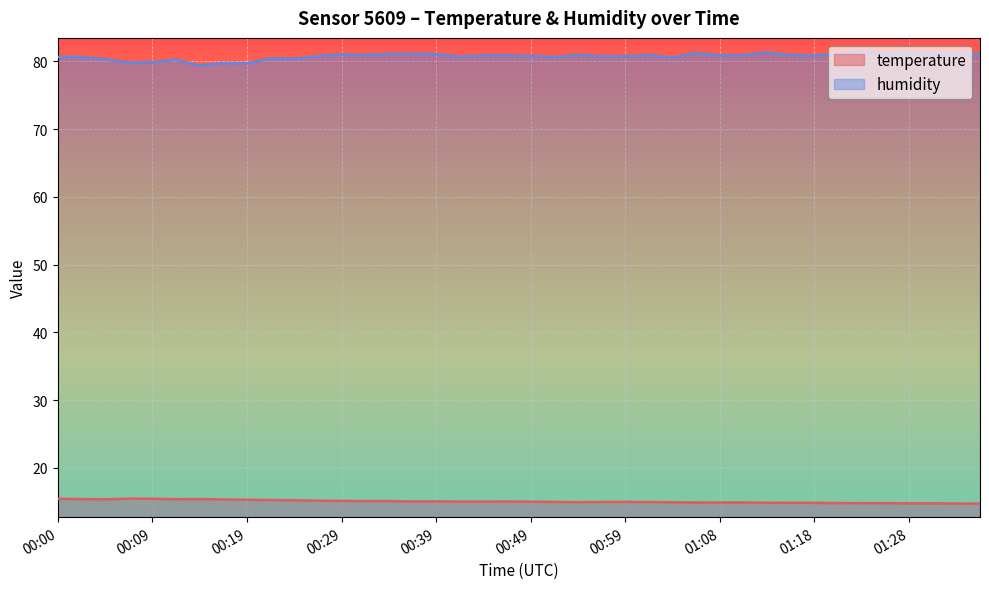

What is the lowest value of the temperature series?

14.7